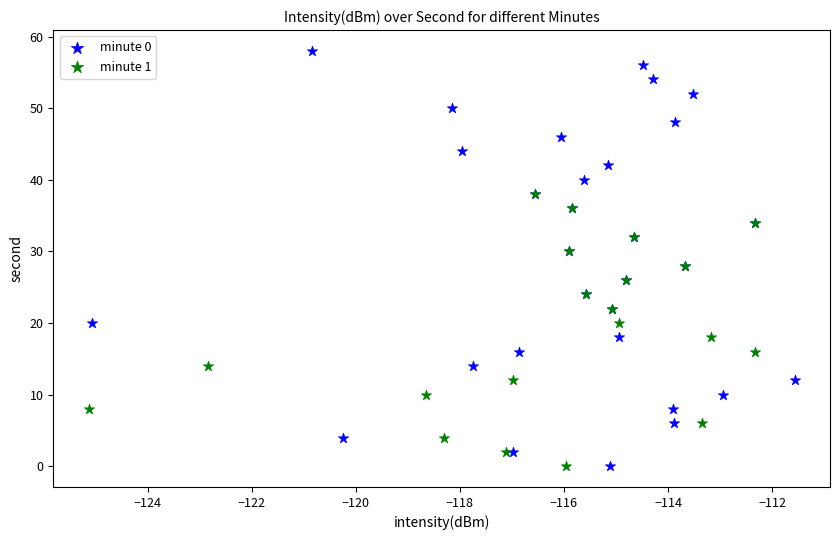

Which series has the largest Y range (max minus min)?

minute 0